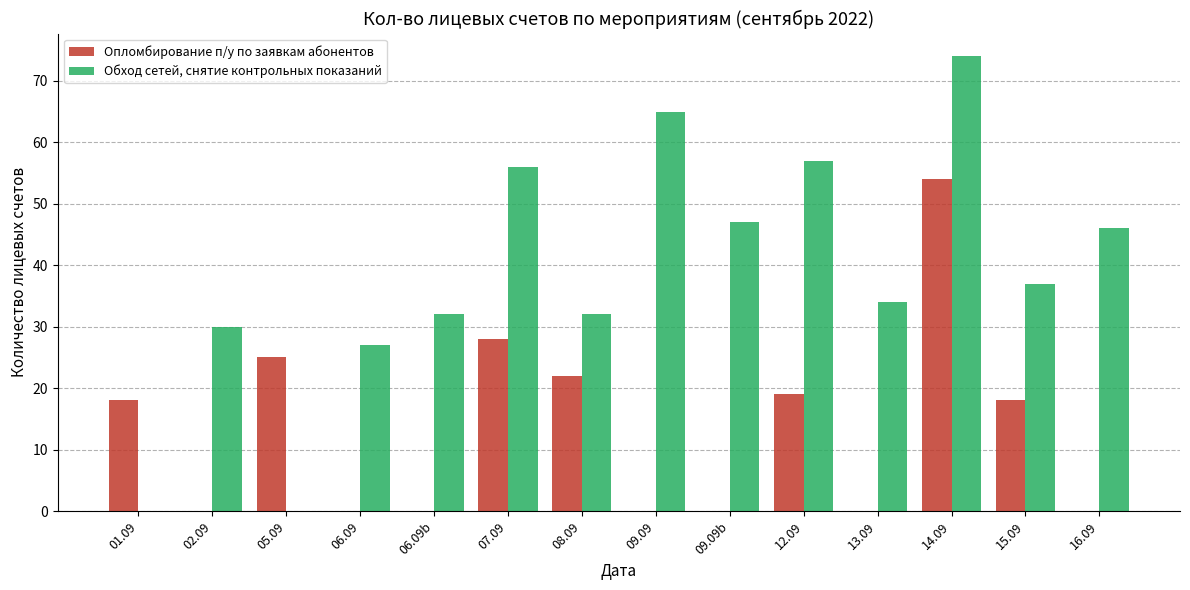

What is the total value across all series at 08.09?

54